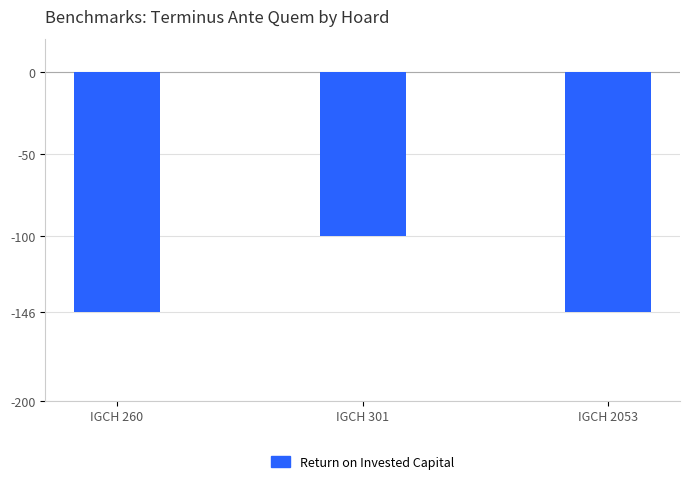

What is the greatest value displayed?

-100